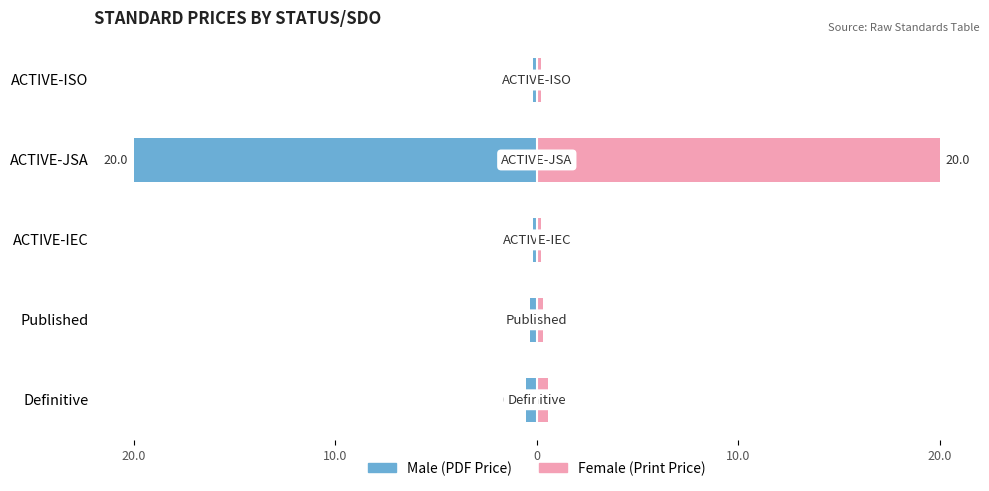

What is the value of the Male bar at the 2nd from the left?

-0.3